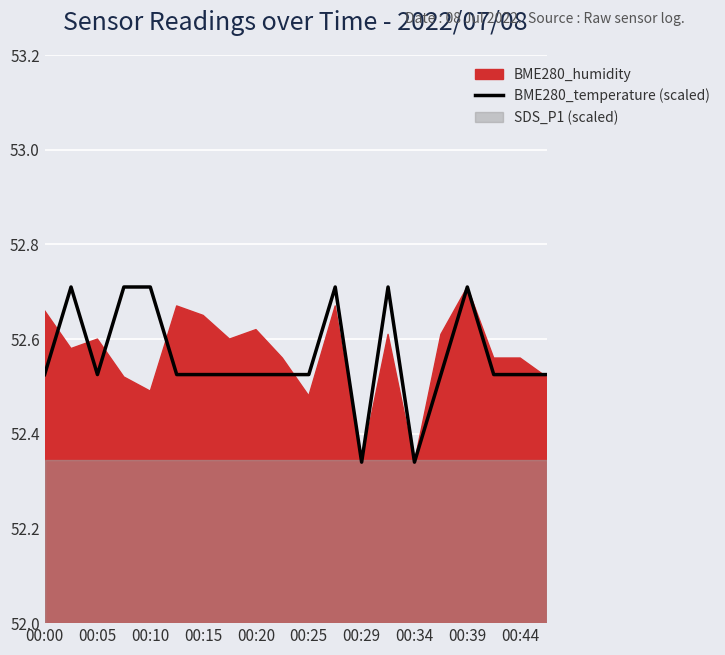

The value of BME280_temperature (scaled) at 00:15 is 90.2. True or false?

False